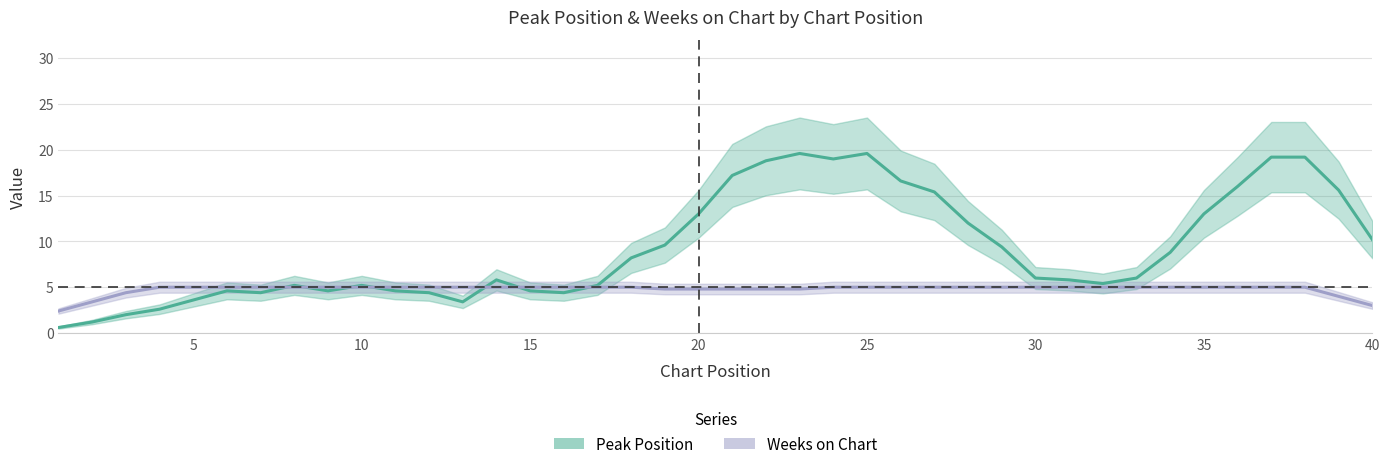

In Peak Position, how many points are lower than both neighbors (excluding endpoints)?

8